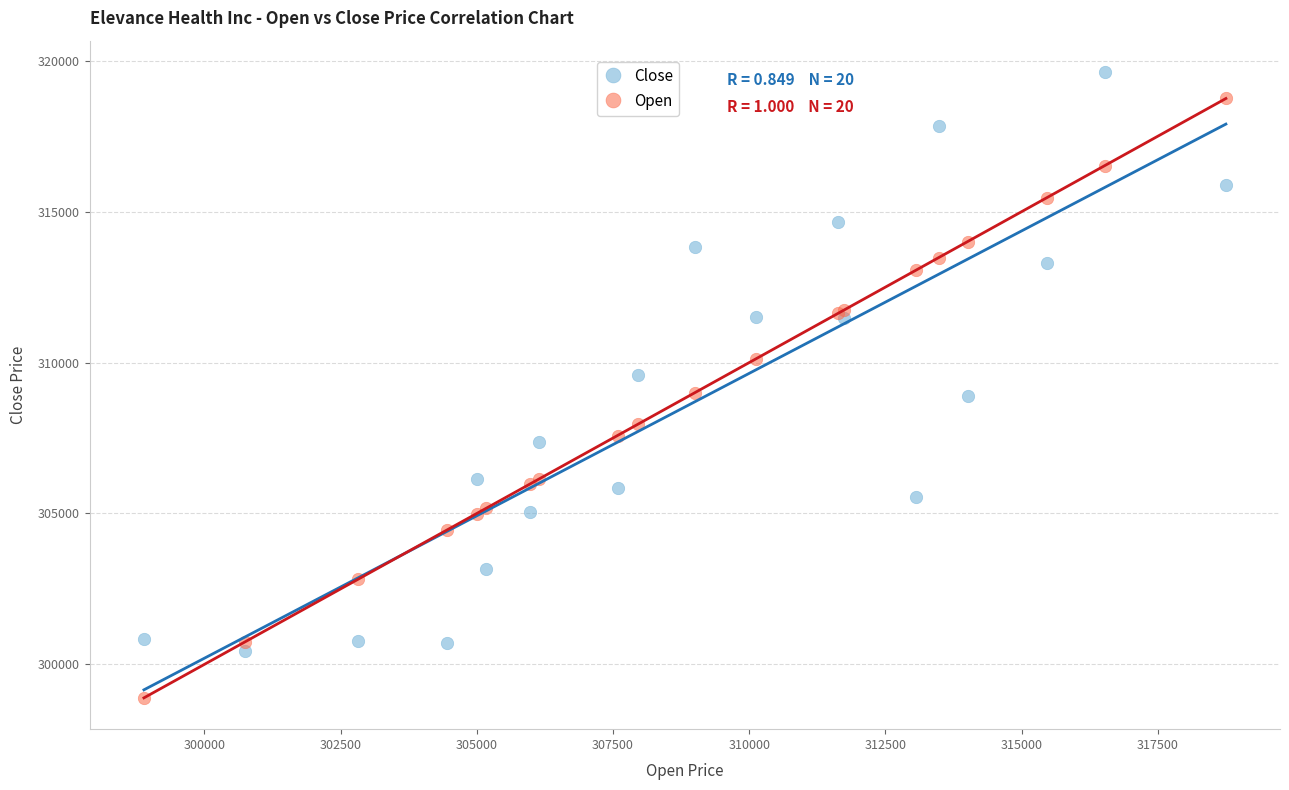

Which series reaches the maximum Y coordinate?

Close